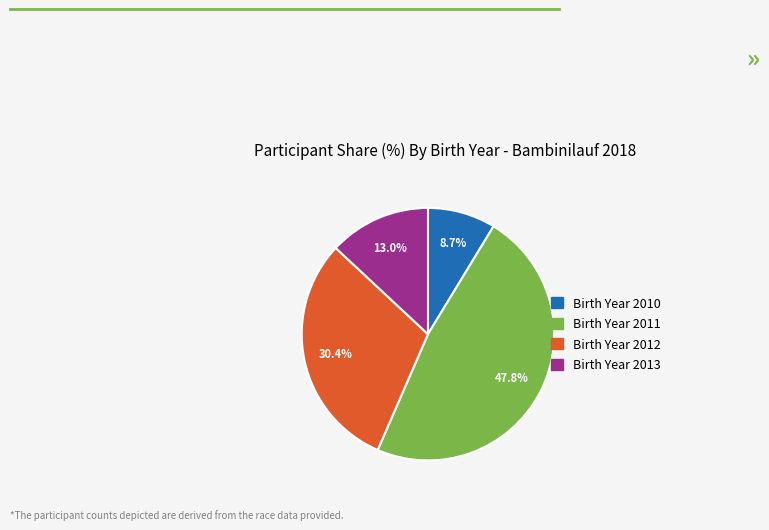

Is there any slice that represents more than half of the pie?

No